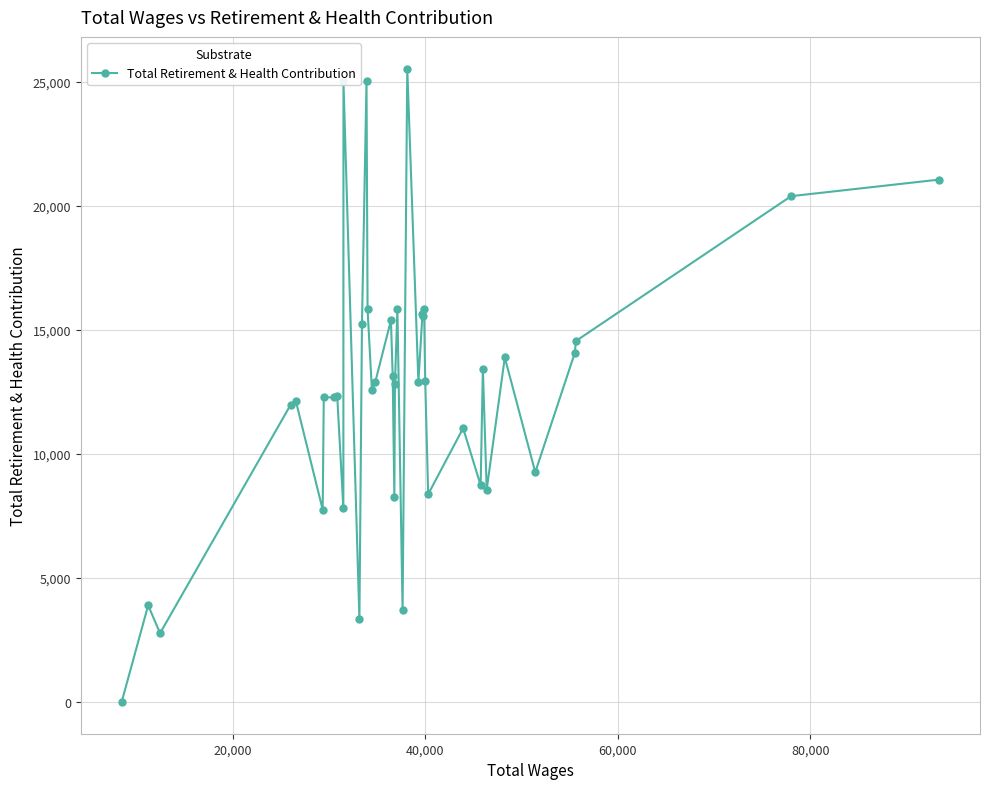

What is the difference between the second highest and minimum values?

25019